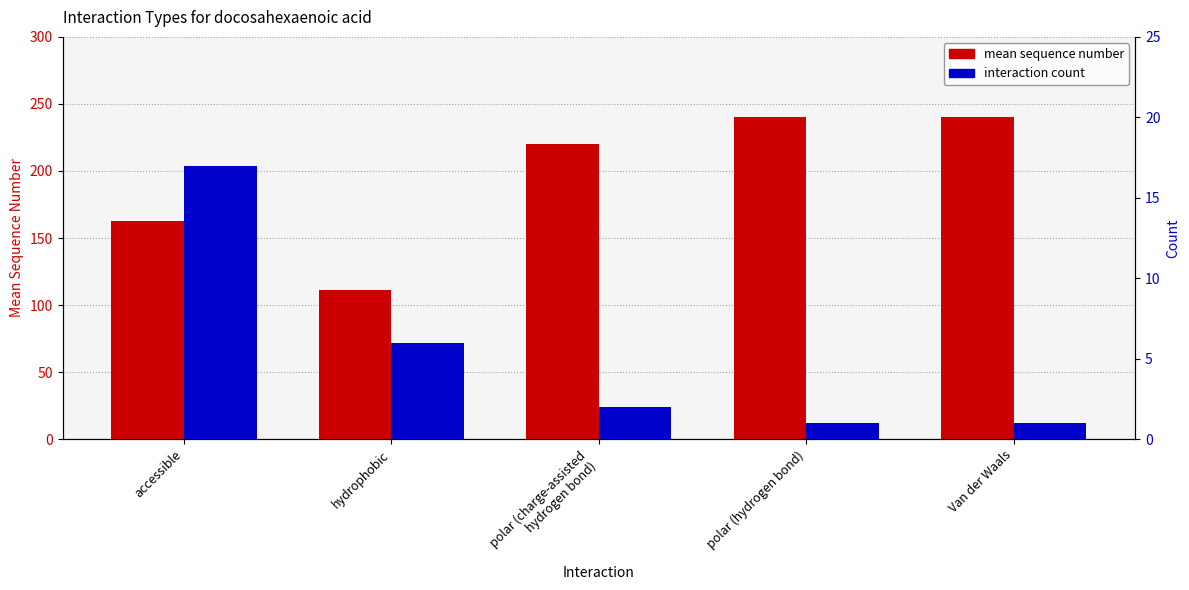

What is the total value across all series at Van der Waals?

241.0